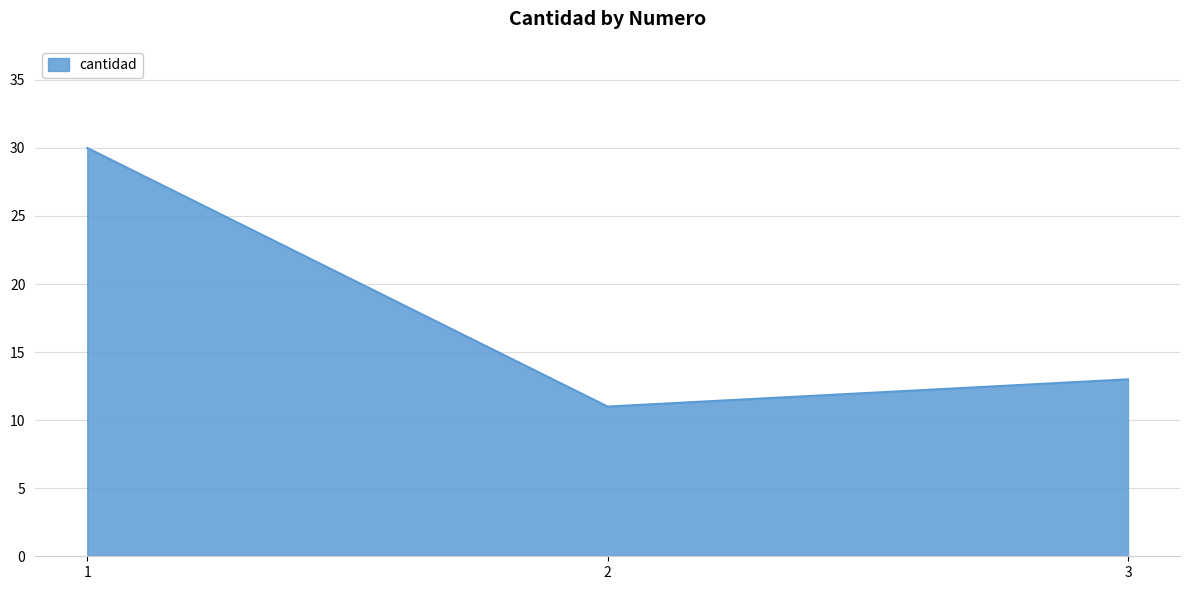

The chart shows a value of 7 at 3. True or false?

False